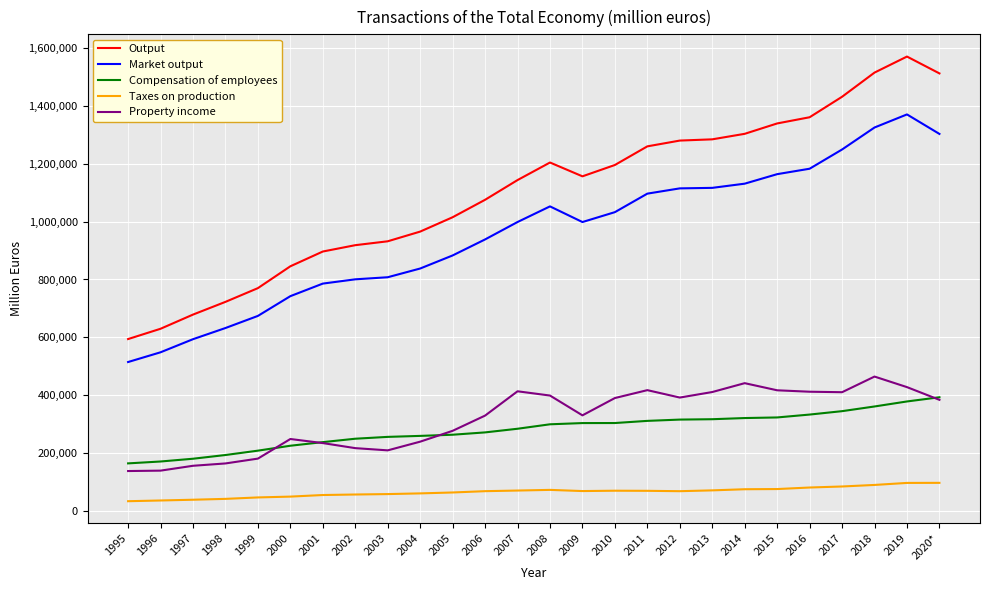

What is the lowest value of the Taxes on production series?

34345